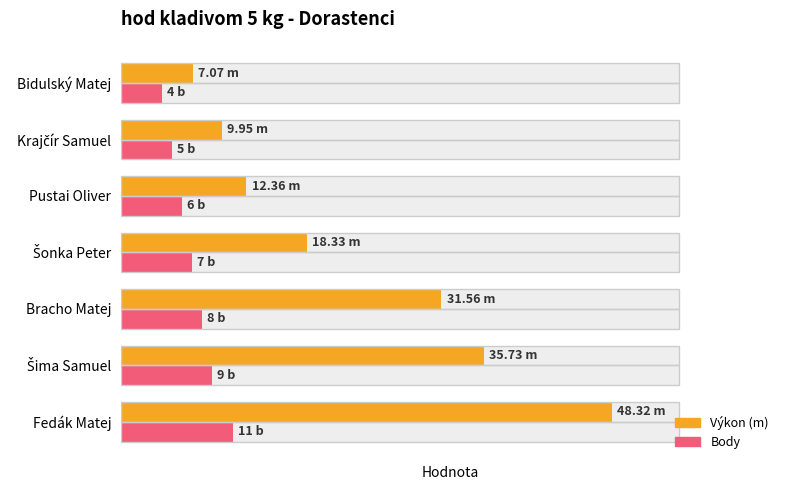

What is the maximum value for Výkon?

48.3